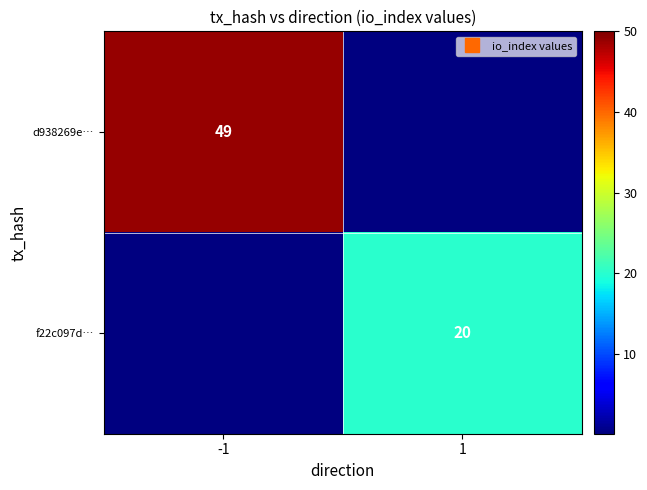

What is the difference between the f22c097d… values at 1 and -1?

20